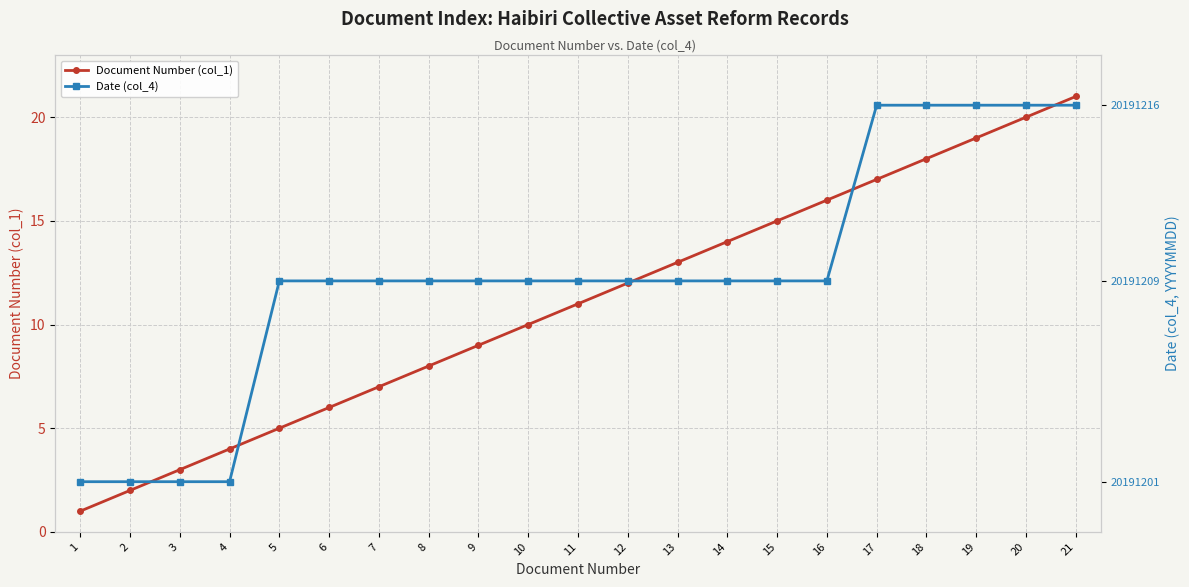

Does the chart display data point markers on the line(s)?

Yes